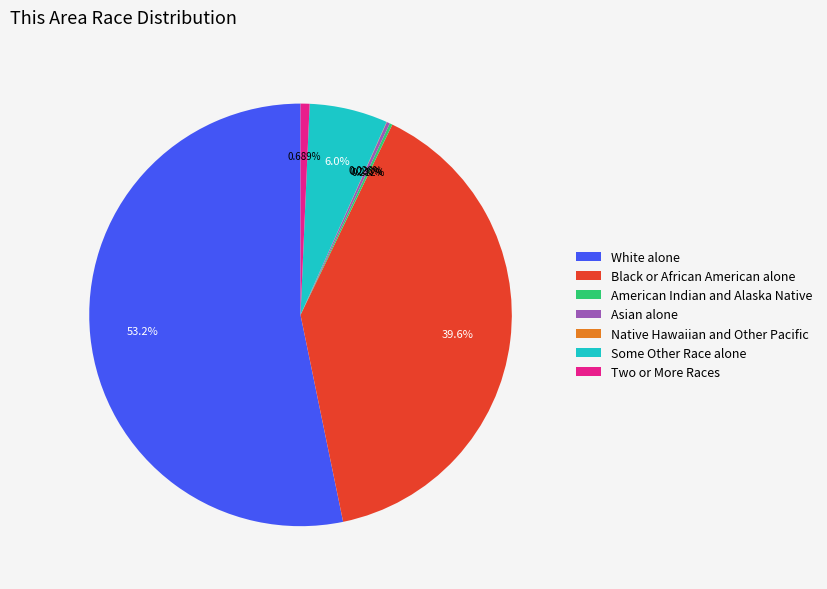

What is the majority slice?

White alone